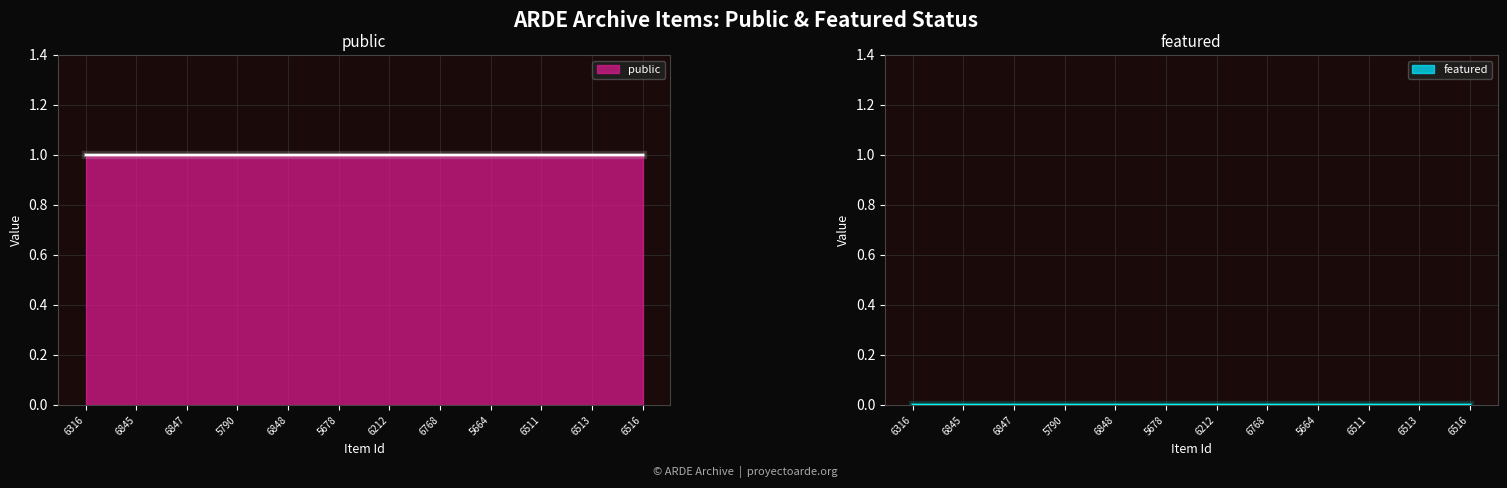

Reading right to left, list all the values displayed in this chart.

public: 6516=1	6513=1	6511=1	5664=1	6768=1	6212=1	5678=1	6848=1	5790=1	6847=1	6845=1	6316=1
featured: 6516=0	6513=0	6511=0	5664=0	6768=0	6212=0	5678=0	6848=0	5790=0	6847=0	6845=0	6316=0